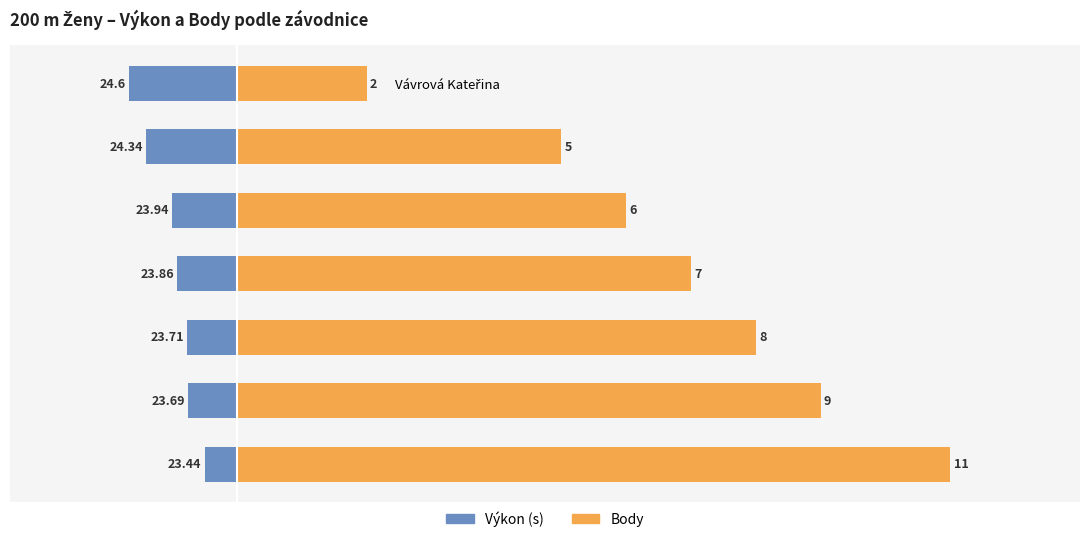

Which series has the largest range (max minus min)?

Body